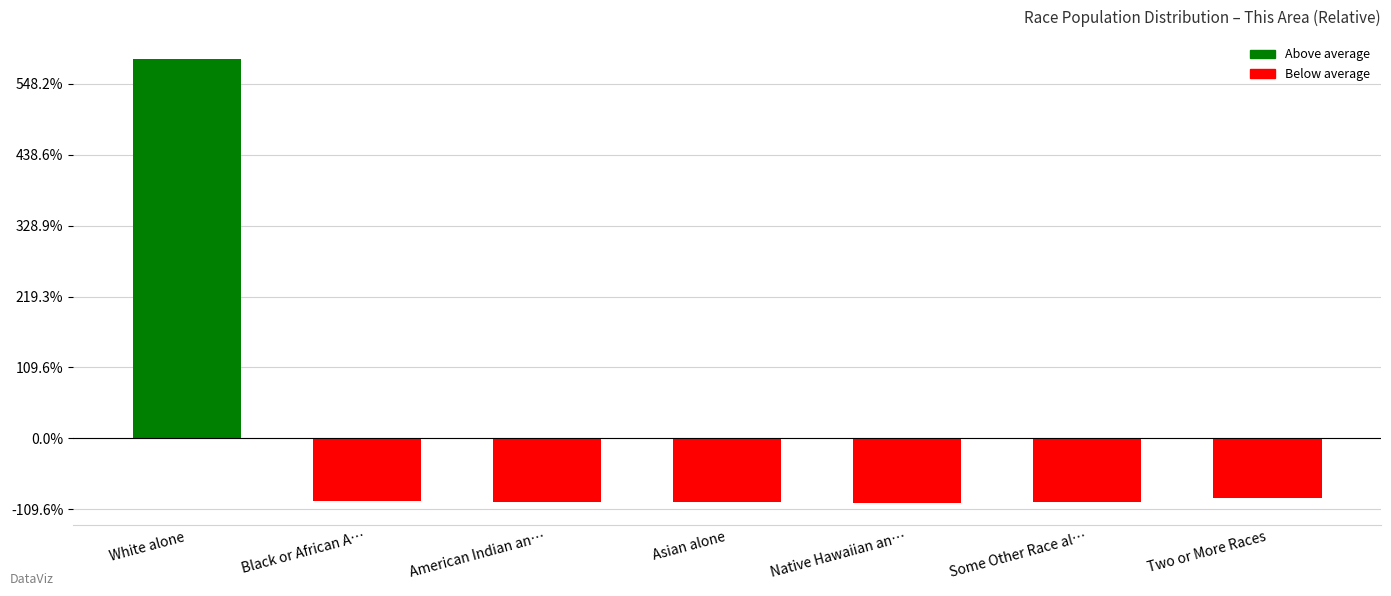

Are the bars horizontal?

No